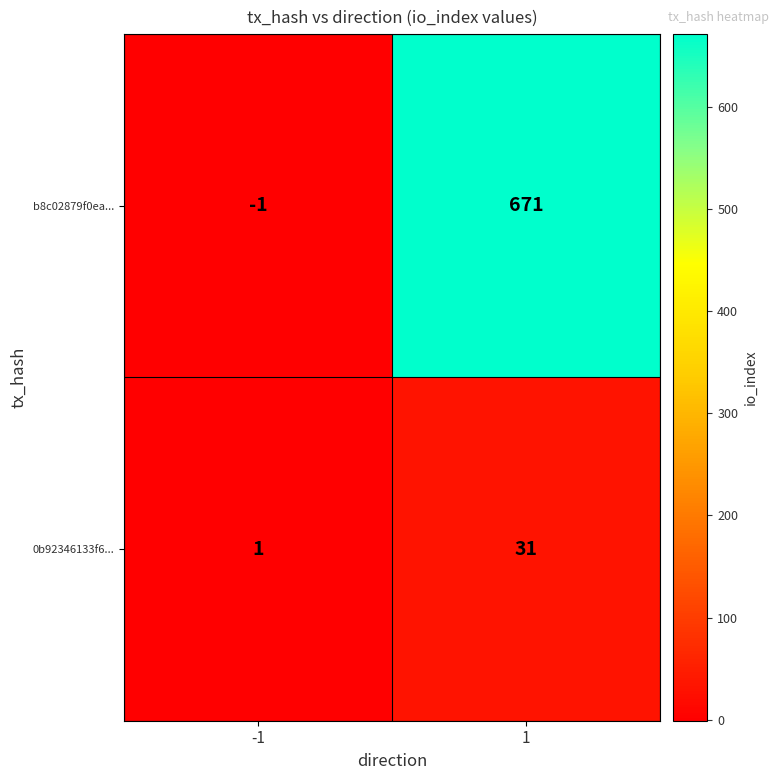

Between -1 and 1, which series saw the biggest shift?

b8c02879f0ea...